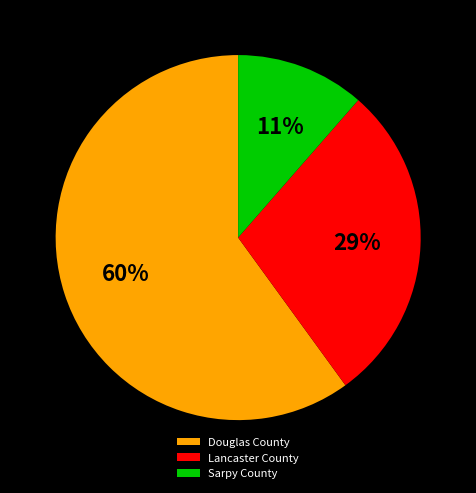

Rank the categories by value from highest to lowest.

Douglas County, Lancaster County, Sarpy County